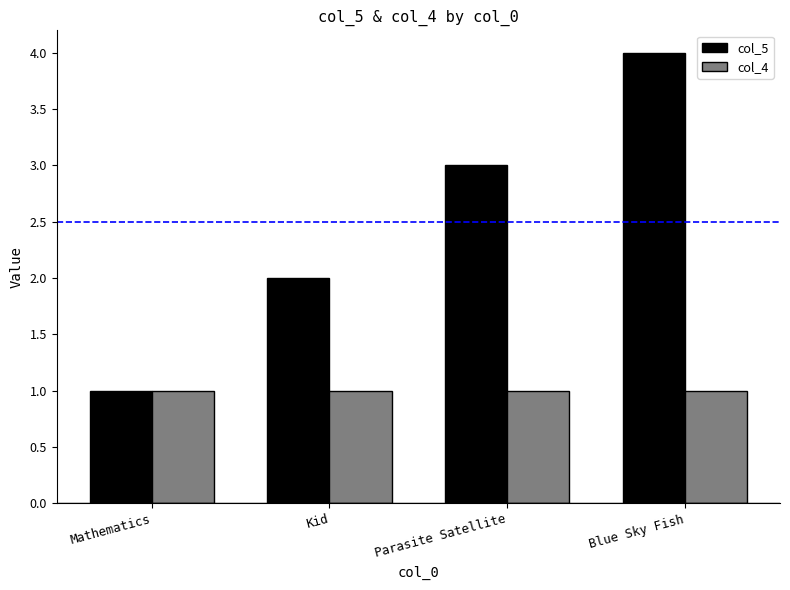

What is the smallest value displayed?

1